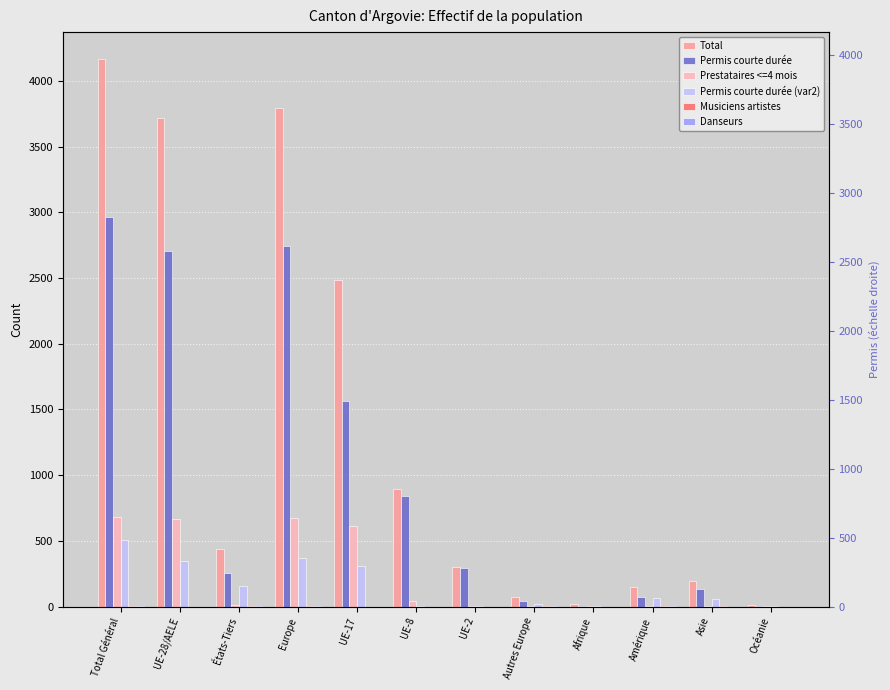

Reading left to right, what are all the values shown in this chart?

Total: 4163	3721	442	3795	2488	893	303	74	16	146	197	9
Permis courte durée: 2965	2706	259	2745	1562	839	294	39	8	73	133	6
Prestataires <=4 mois: 680	668	12	674	614	46	6	6	1	2	2	1
Permis courte durée (var2): 507	347	160	370	312	8	3	23	7	68	60	2
Musiciens artistes: 5	0	5	1	0	0	0	1	0	2	2	0
Danseurs: 6	0	6	5	0	0	0	5	0	1	0	0